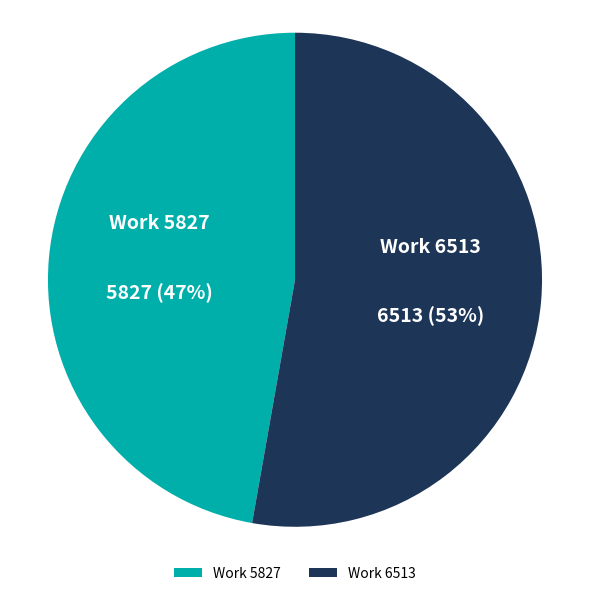

Approximately how many times larger is the value at Work 6513 compared to Work 5827?

1.1